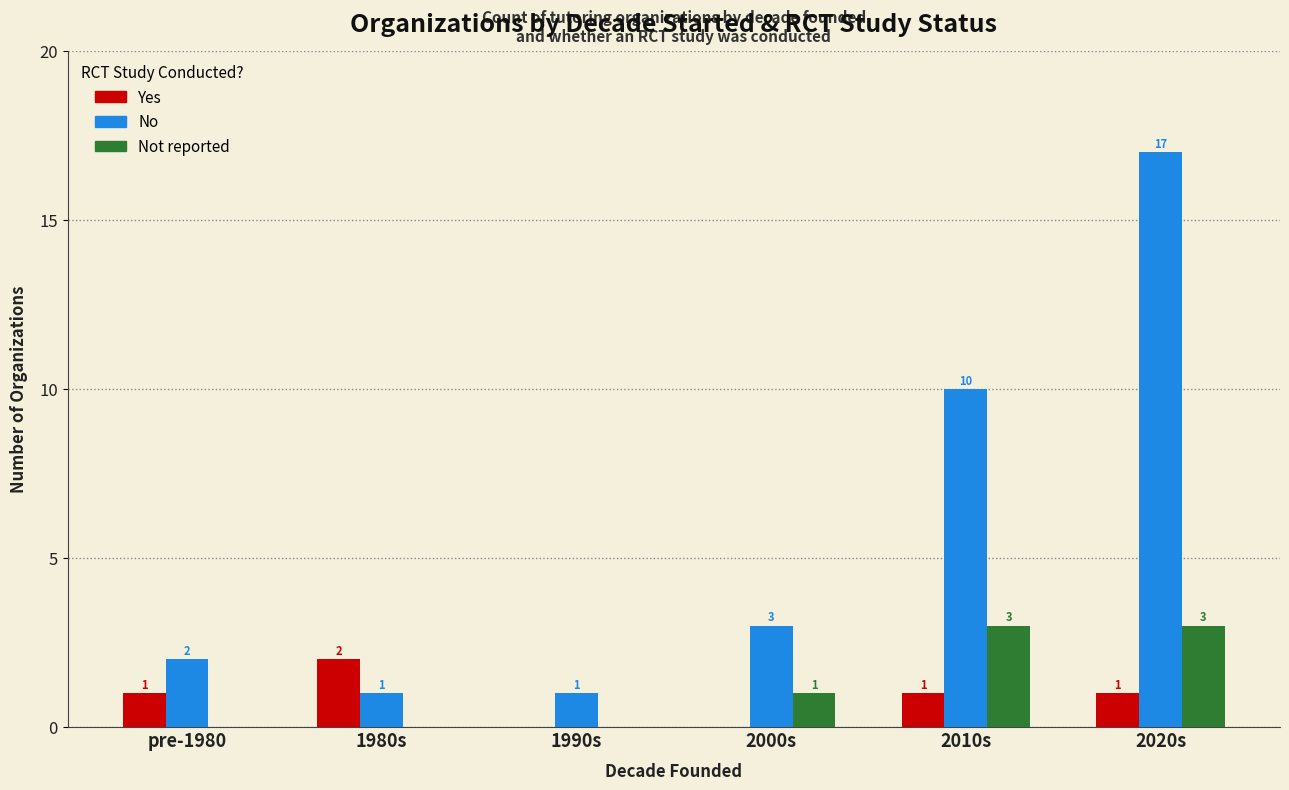

What is the total value across all series at pre-1980?

3